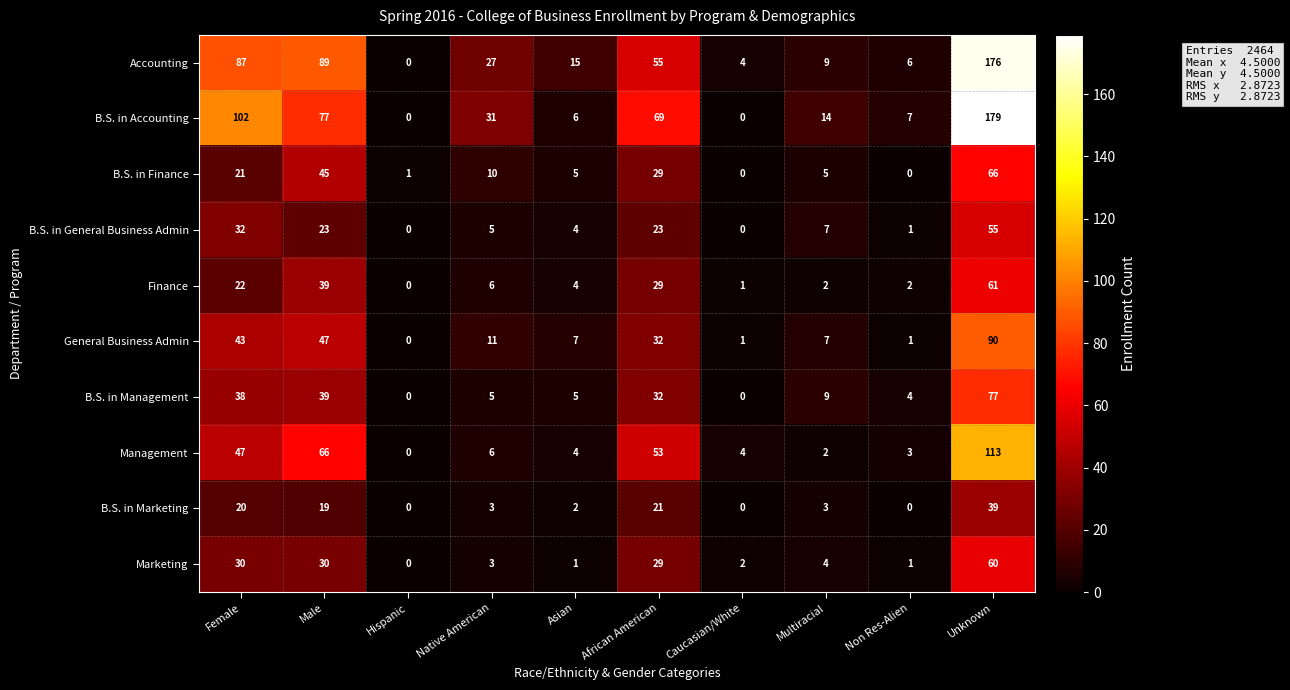

Which series changed the most between African American and Caucasian/White?

B.S. in Accounting